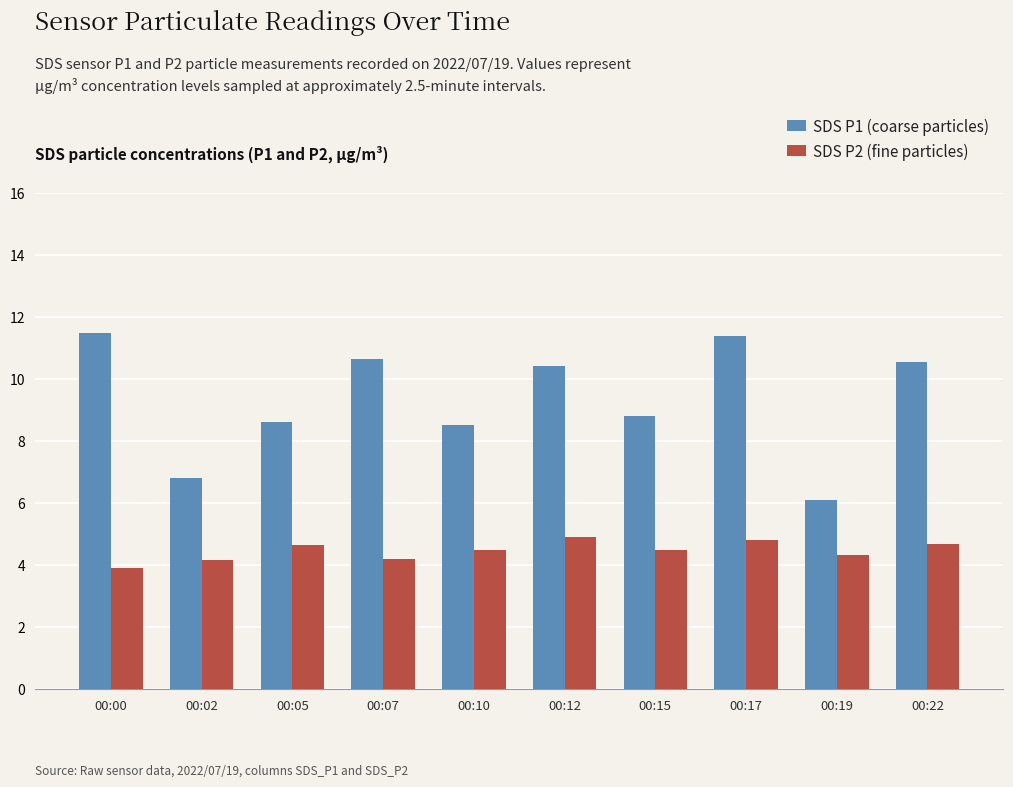

The SDS P2 (fine particles) series shows 2.7 at 00:17. True or false?

False